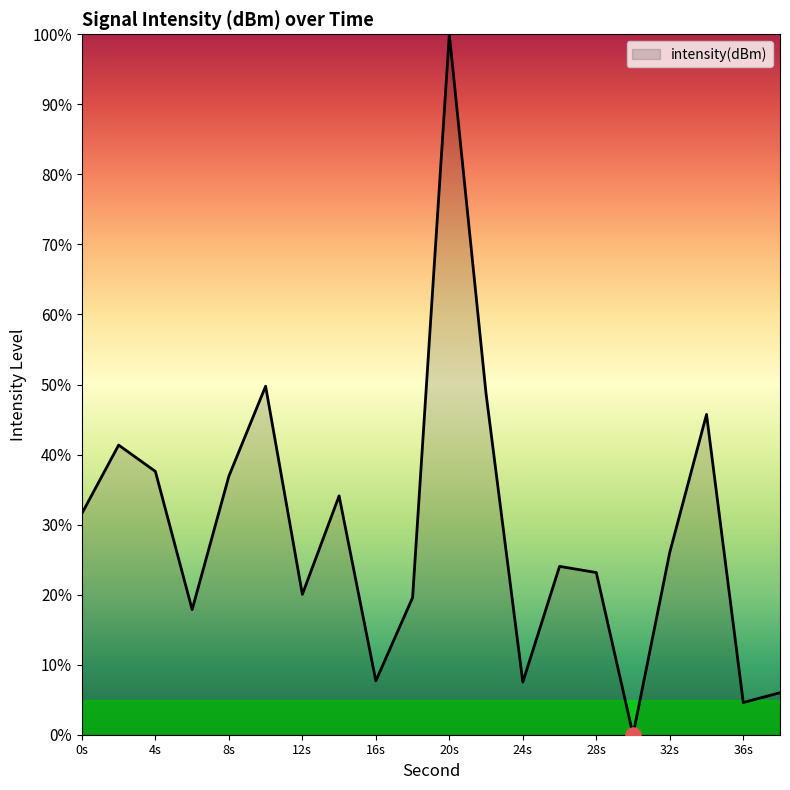

What is the maximum value shown in the chart?

100.0